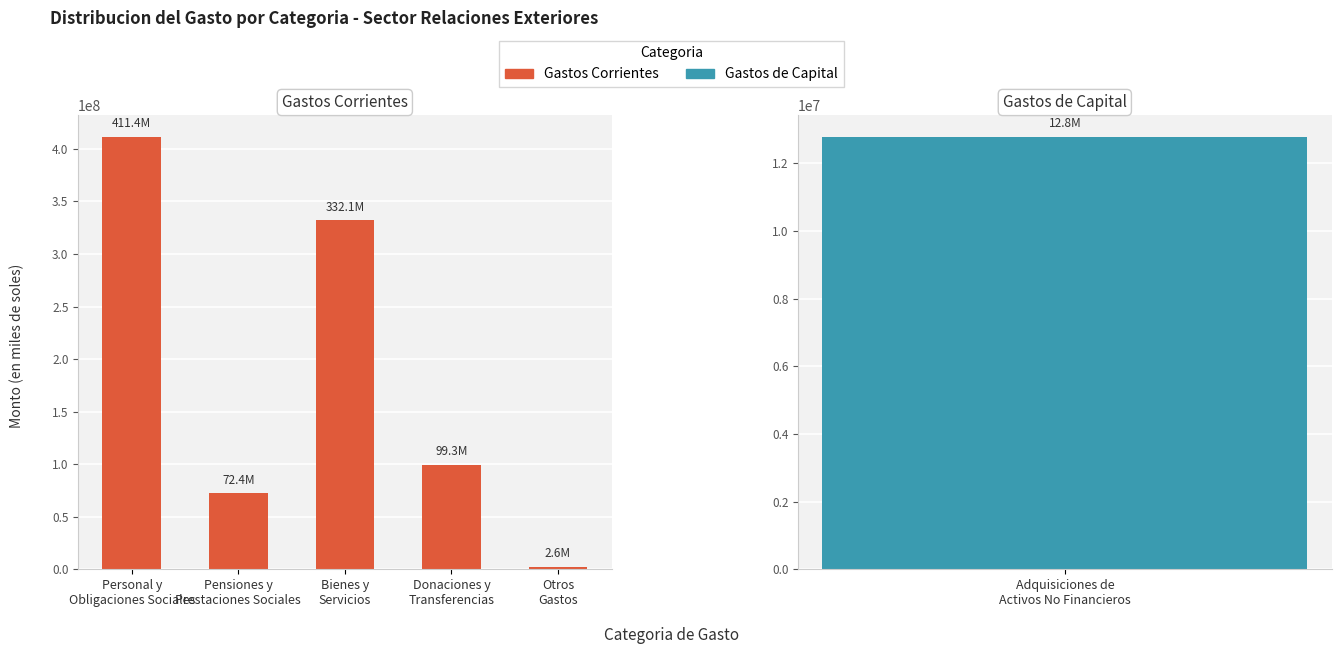

Is it true that the value at Personal y
Obligaciones Sociales is 411384723?

True